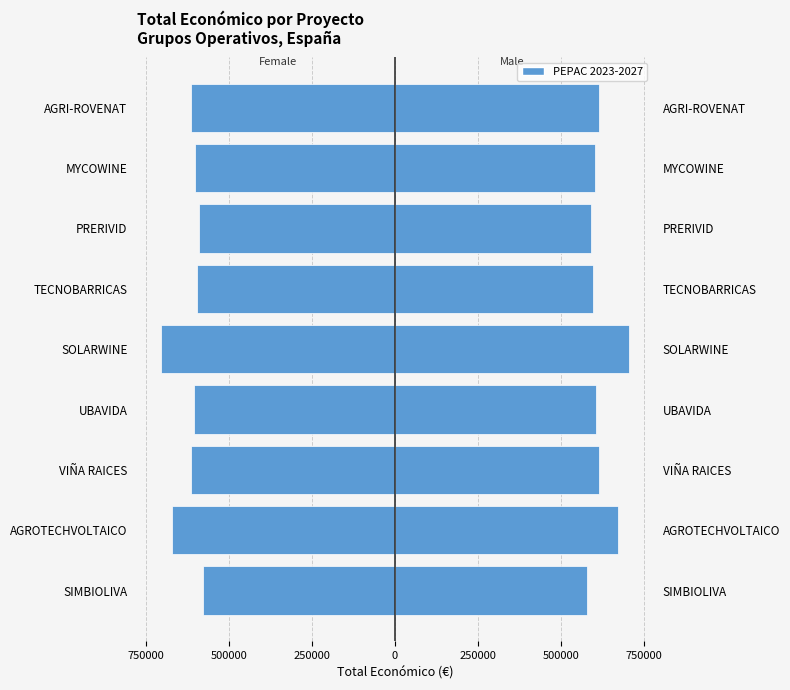

The value at VIÑA RAICES is -317673.3. True or false?

False